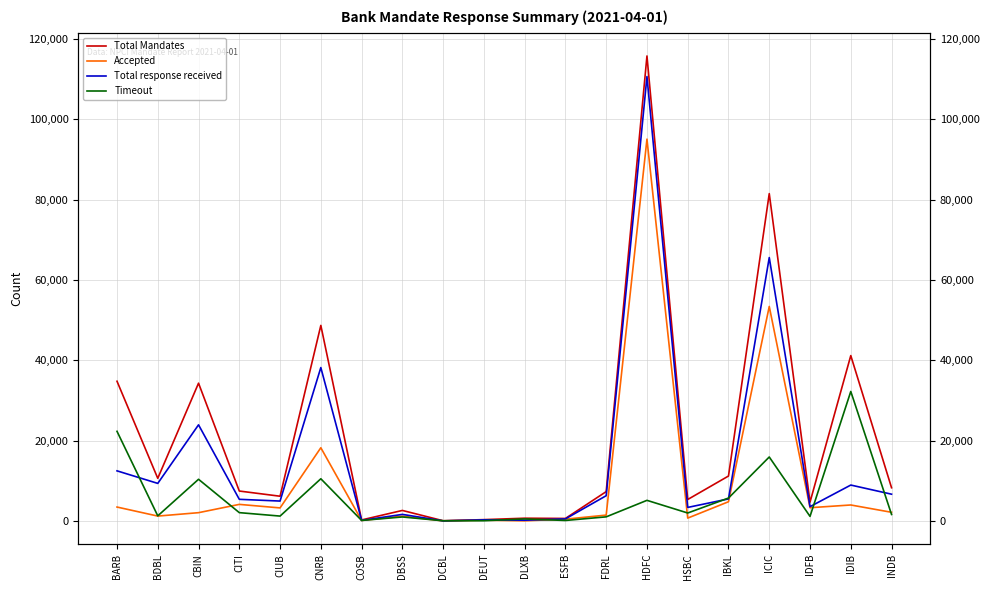

What is the spread (max minus min) of values at IBKL?

6397